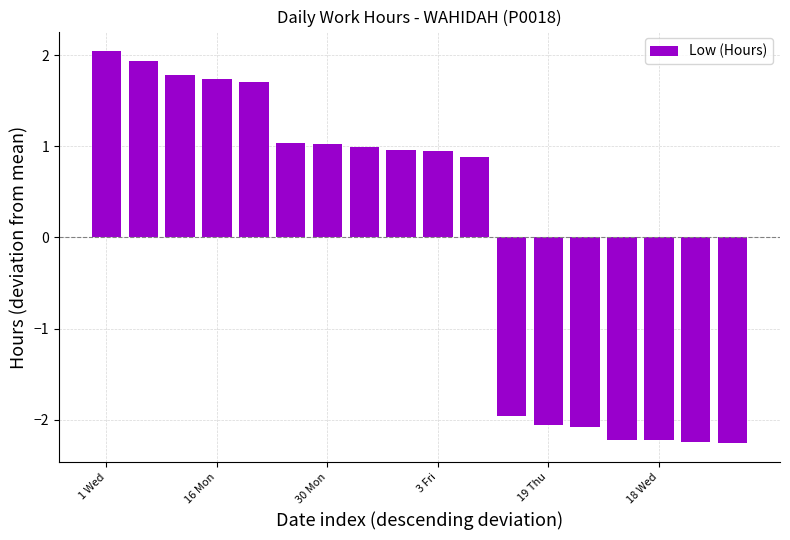

What is the difference between the maximum and minimum values?

4.3